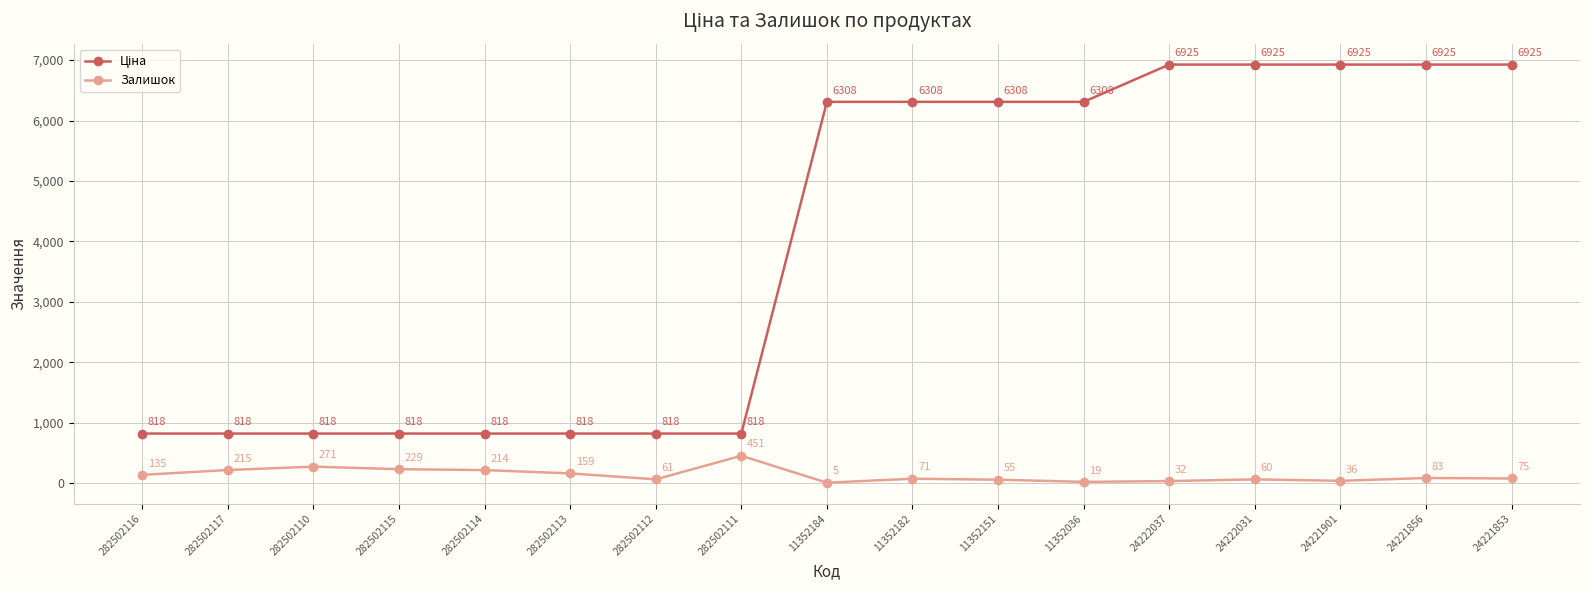

What is the minimum value shown in the chart?

5.0